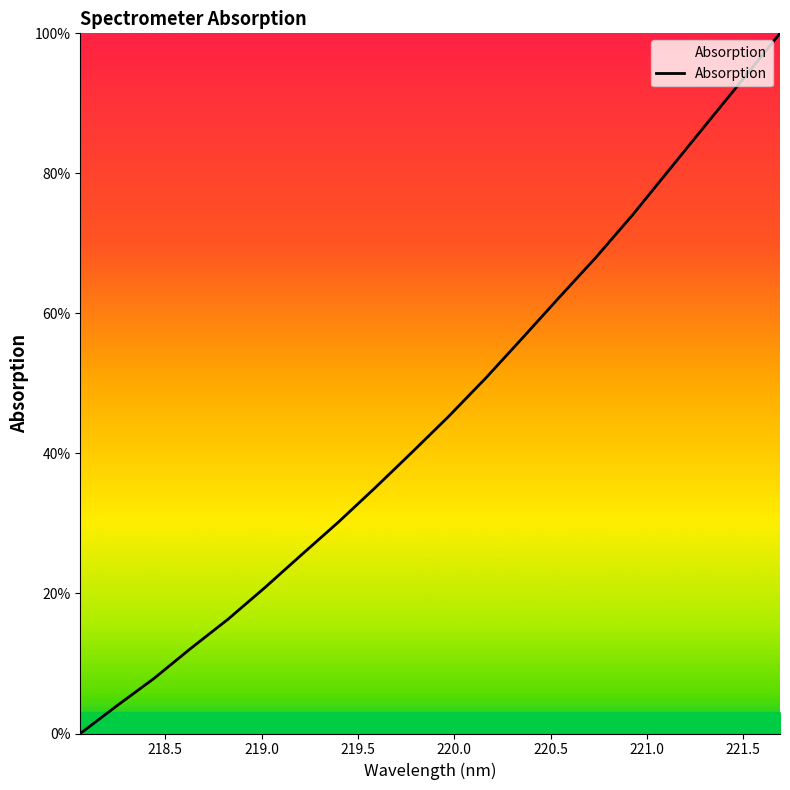

What is the maximum value shown in the chart?

100.0